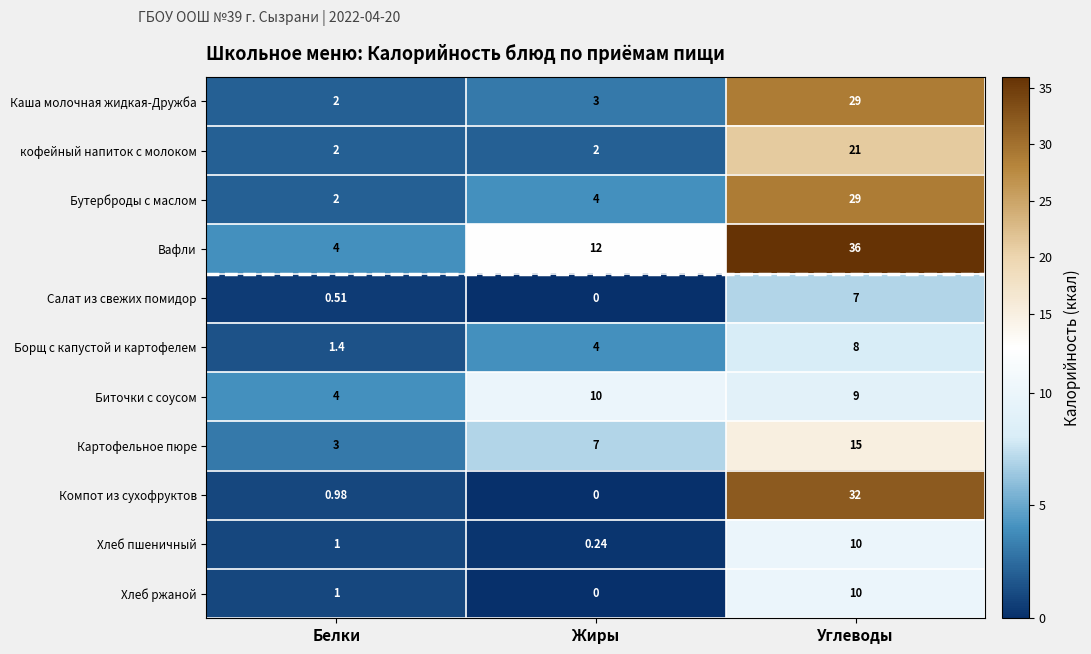

At which category does the chart reach its minimum across all series?

Жиры